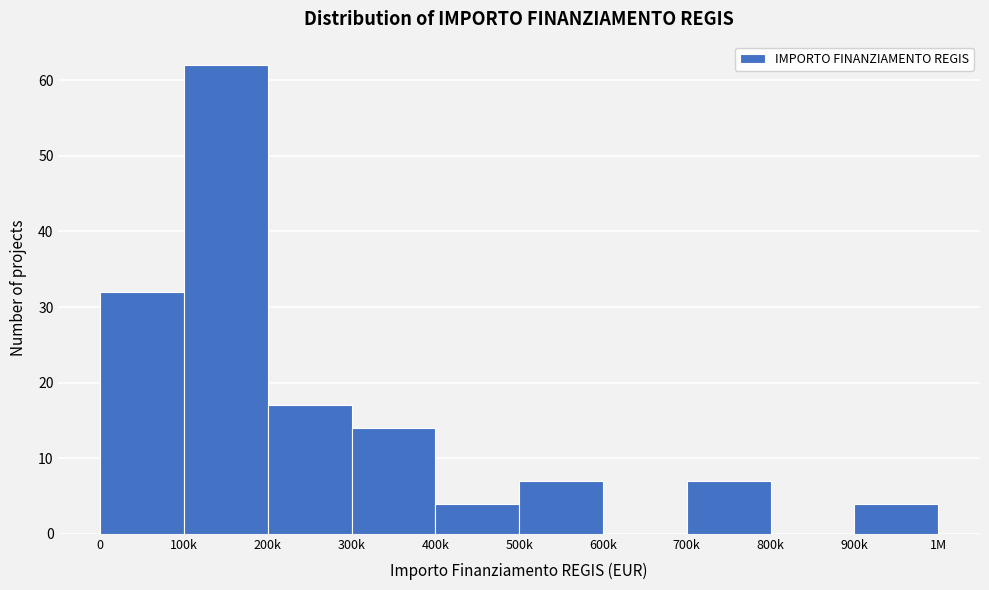

Reading left to right, transcribe all the data shown in this chart.

0=32	100k=62	200k=17	300k=14	400k=4	500k=7	600k=0	700k=7	800k=0	900k=4